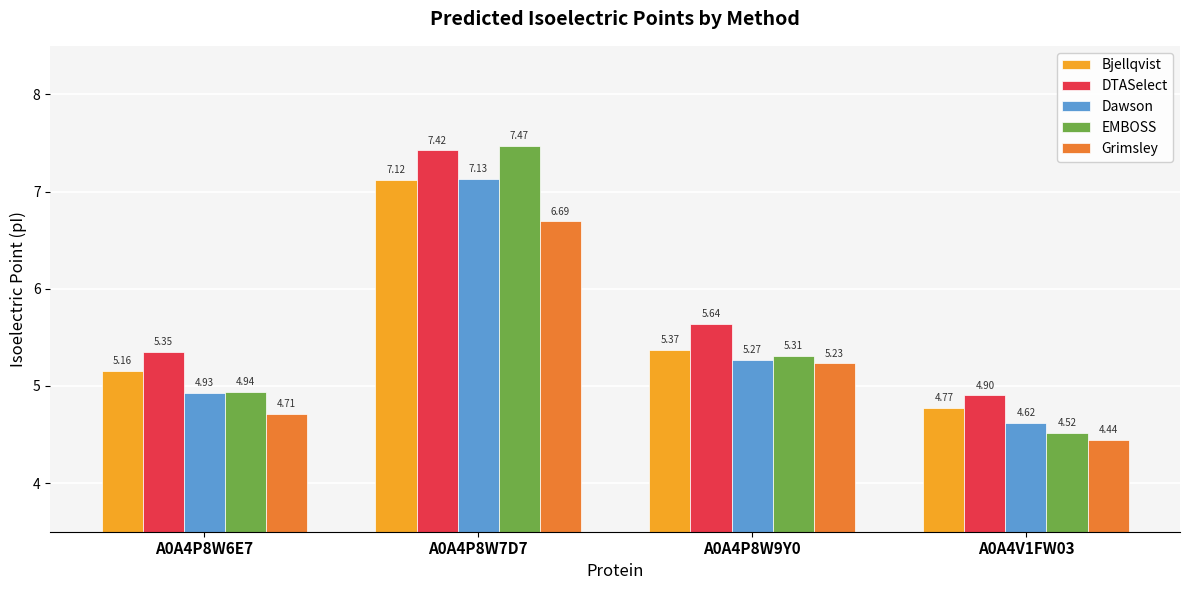

What is the difference between the maximum and minimum values in the EMBOSS series?

2.9